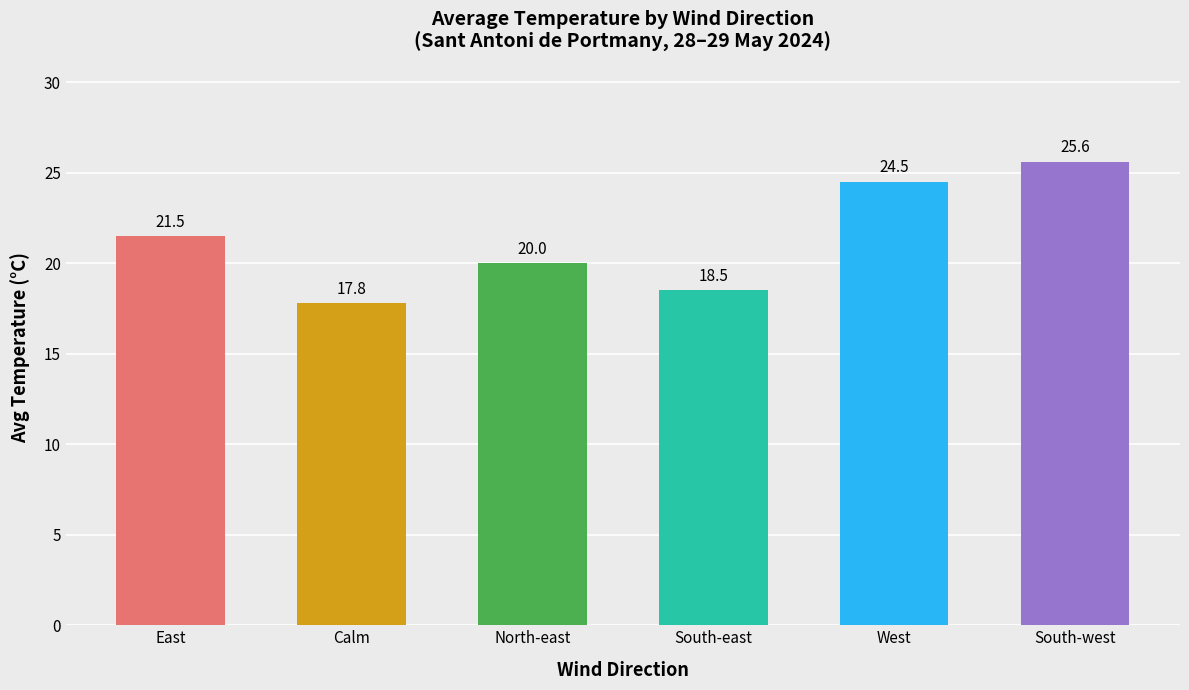

Reading left to right, extract all data points from this chart.

East=21.5	Calm=17.8	North-east=20.0	South-east=18.5	West=24.5	South-west=25.6